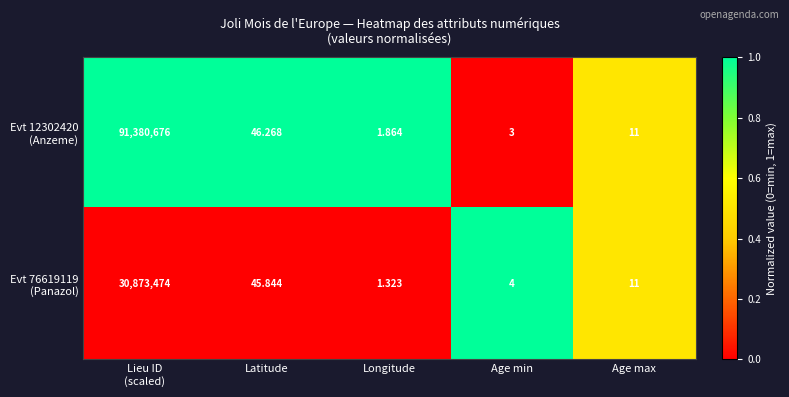

Count the number of data series in this chart.

2